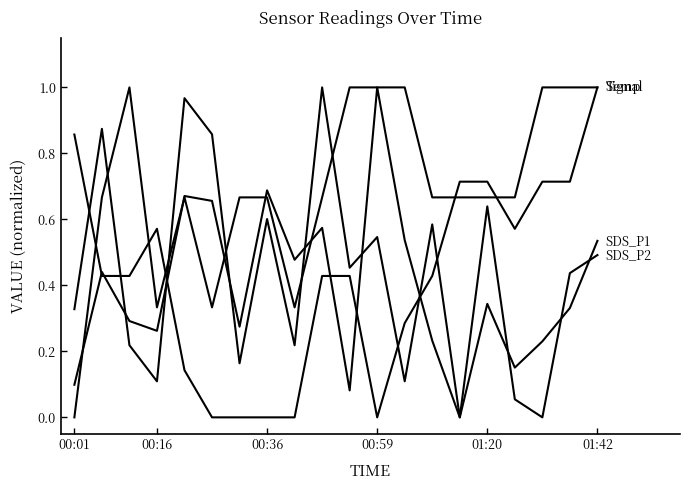

How many lines are shown in the chart?

4